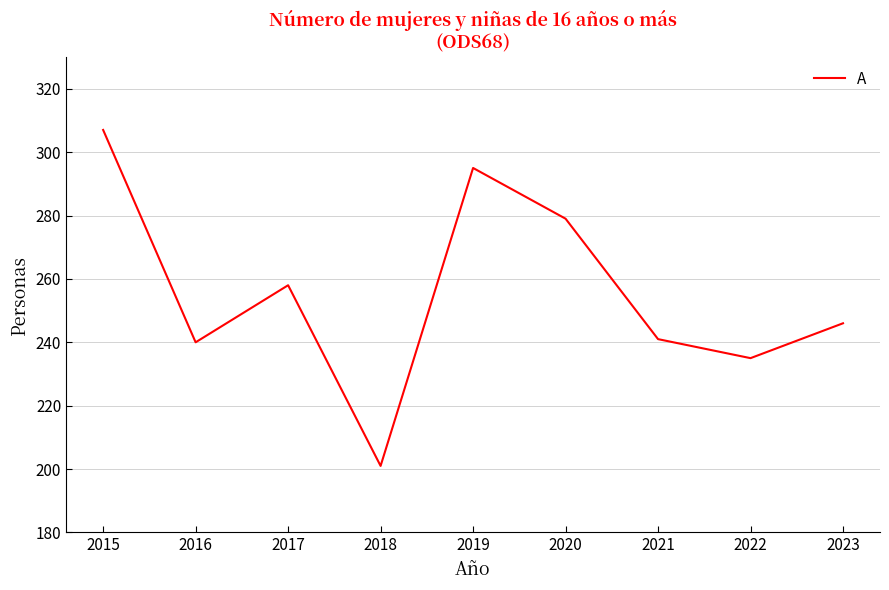

The chart shows a value of 235 at 2022. True or false?

True